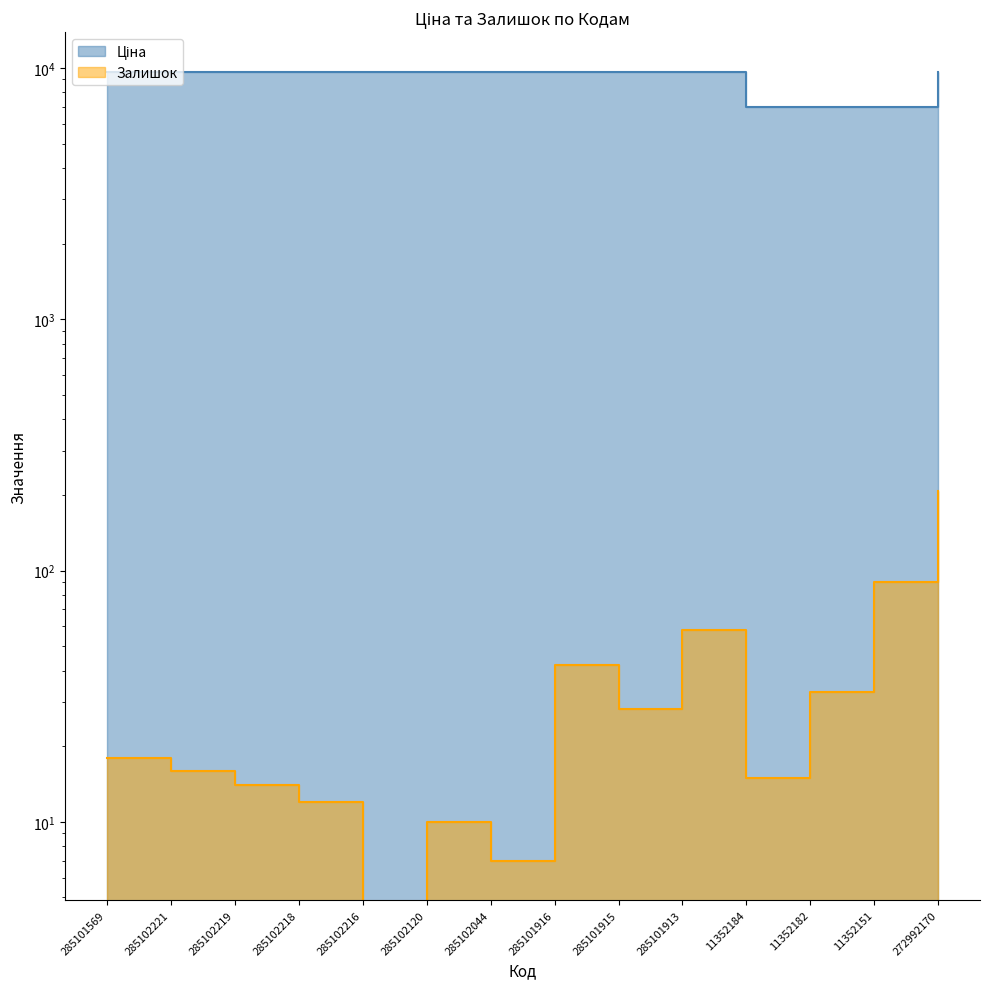

True or false: Залишок and Ціна intersect in this chart.

False